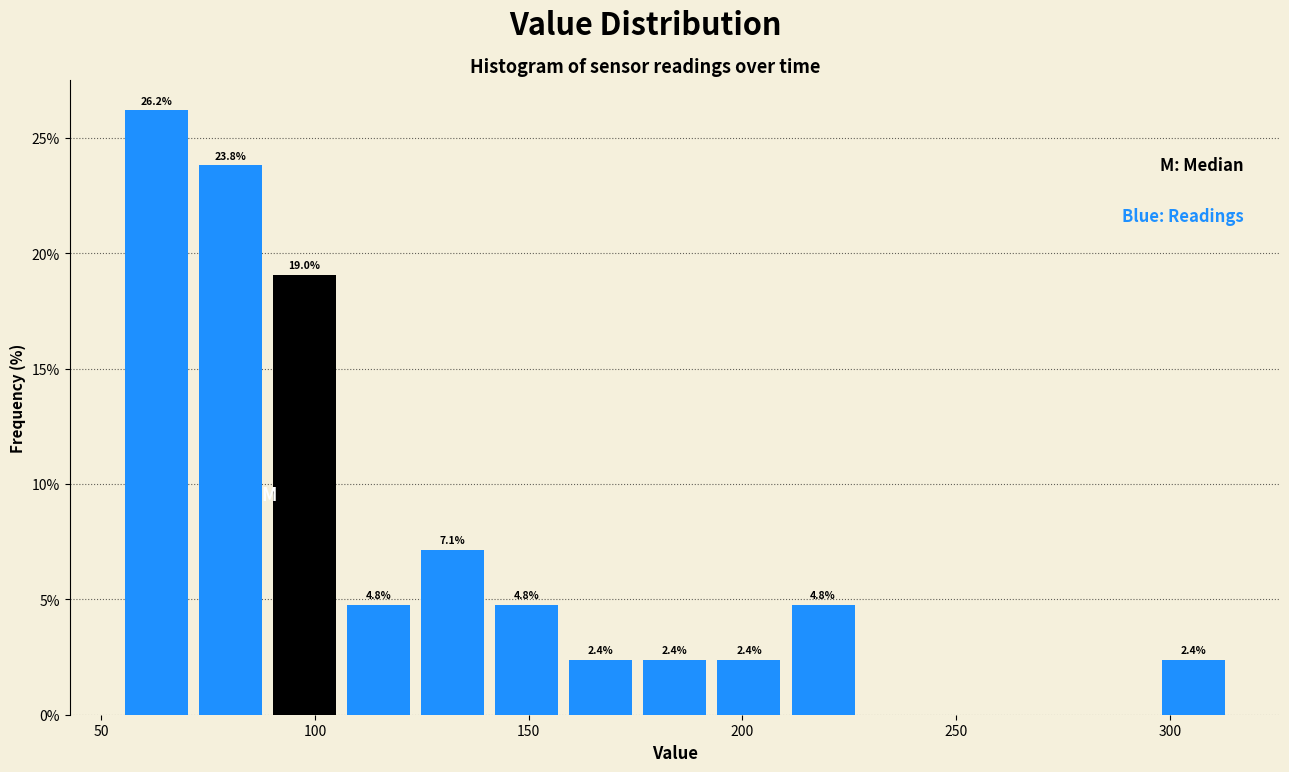

Read against the x-axis, roughly where is the centre of the tallest bar?

65